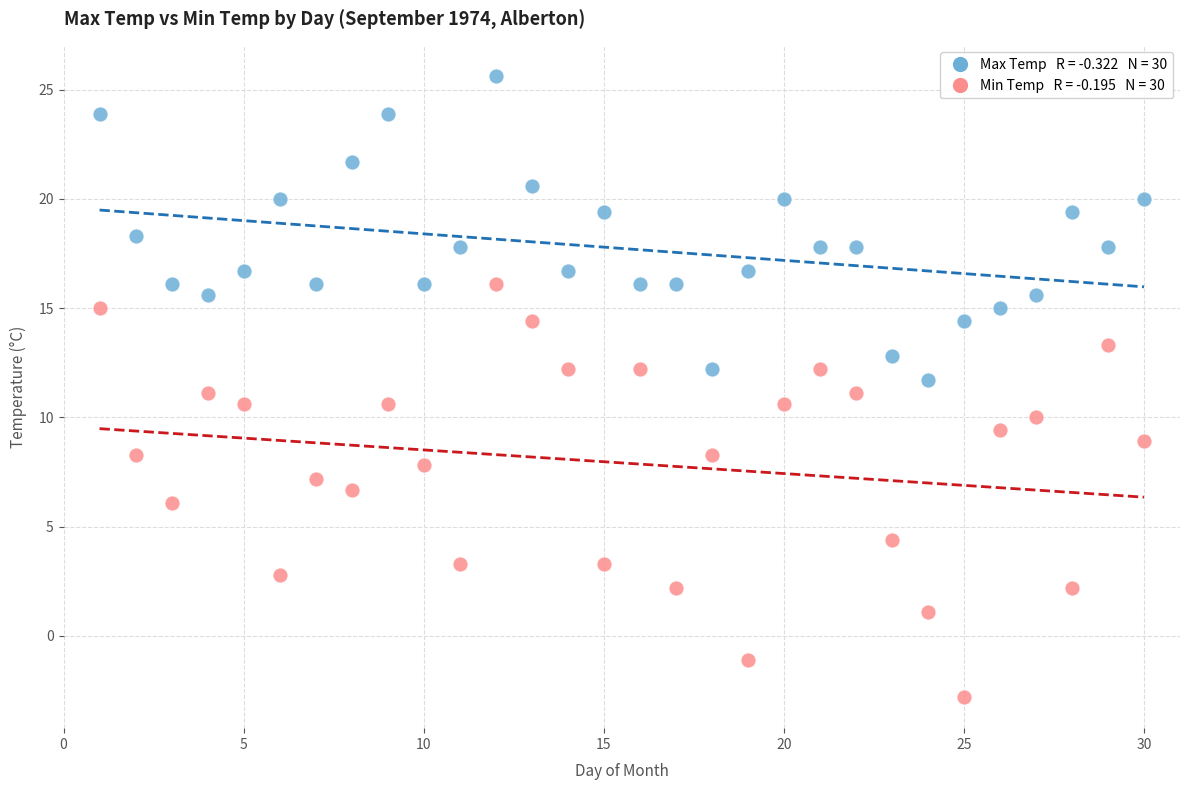

Across all data points, what is the range of X values (max minus min)?

29.0